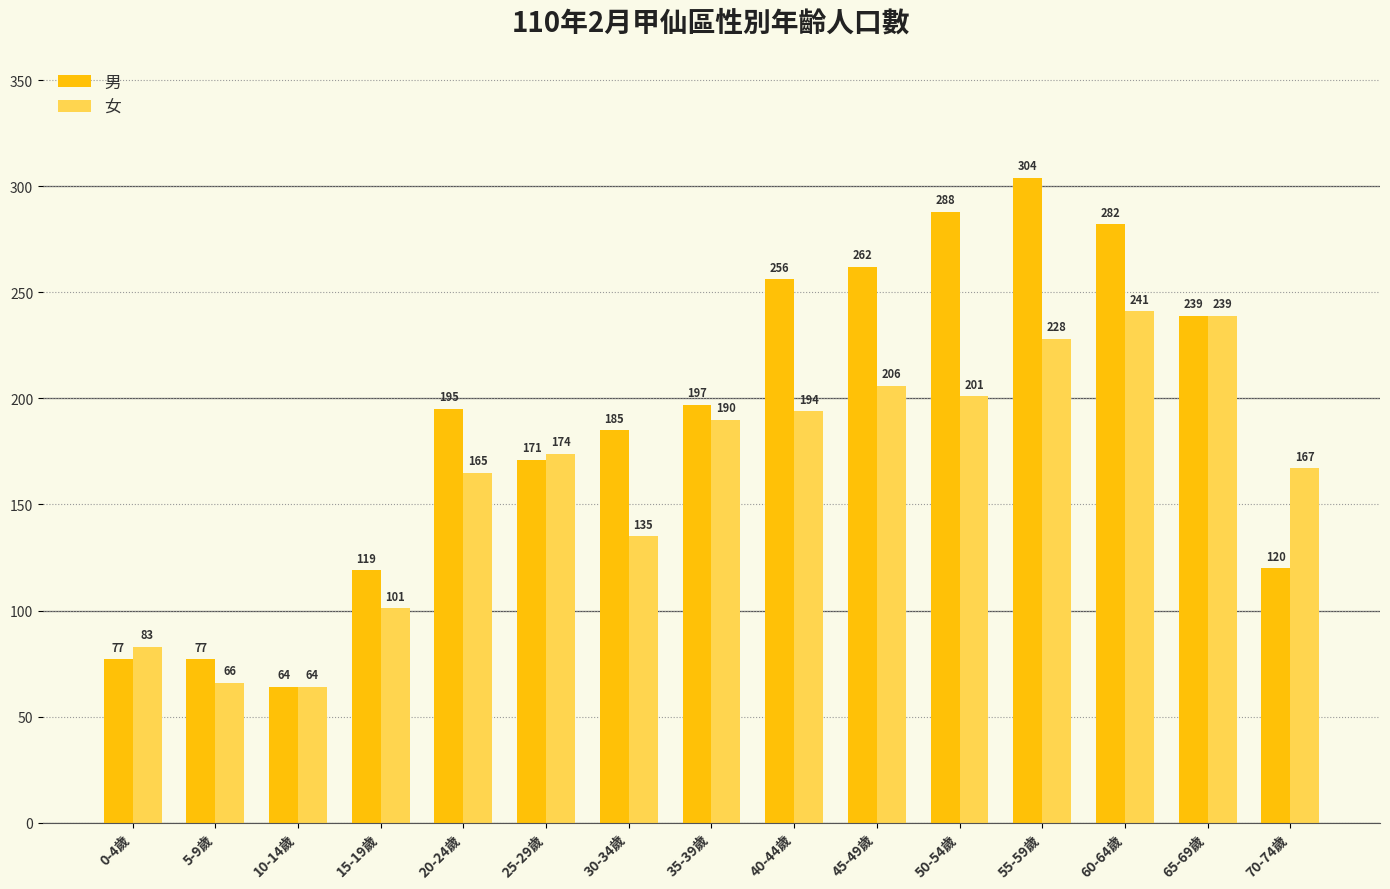

What is the spread (max minus min) of values at 30-34歲?

50